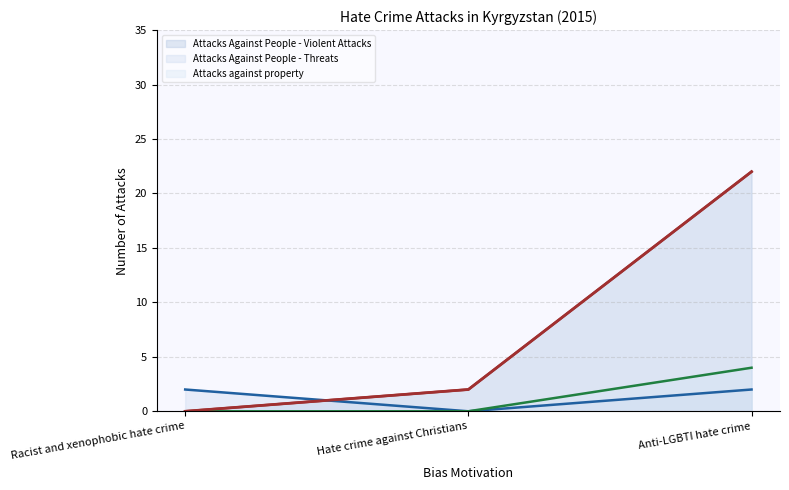

List the series in order of their peak value, highest first.

Attacks Against People - Violent Attacks, Attacks against property, Attacks Against People - Threats